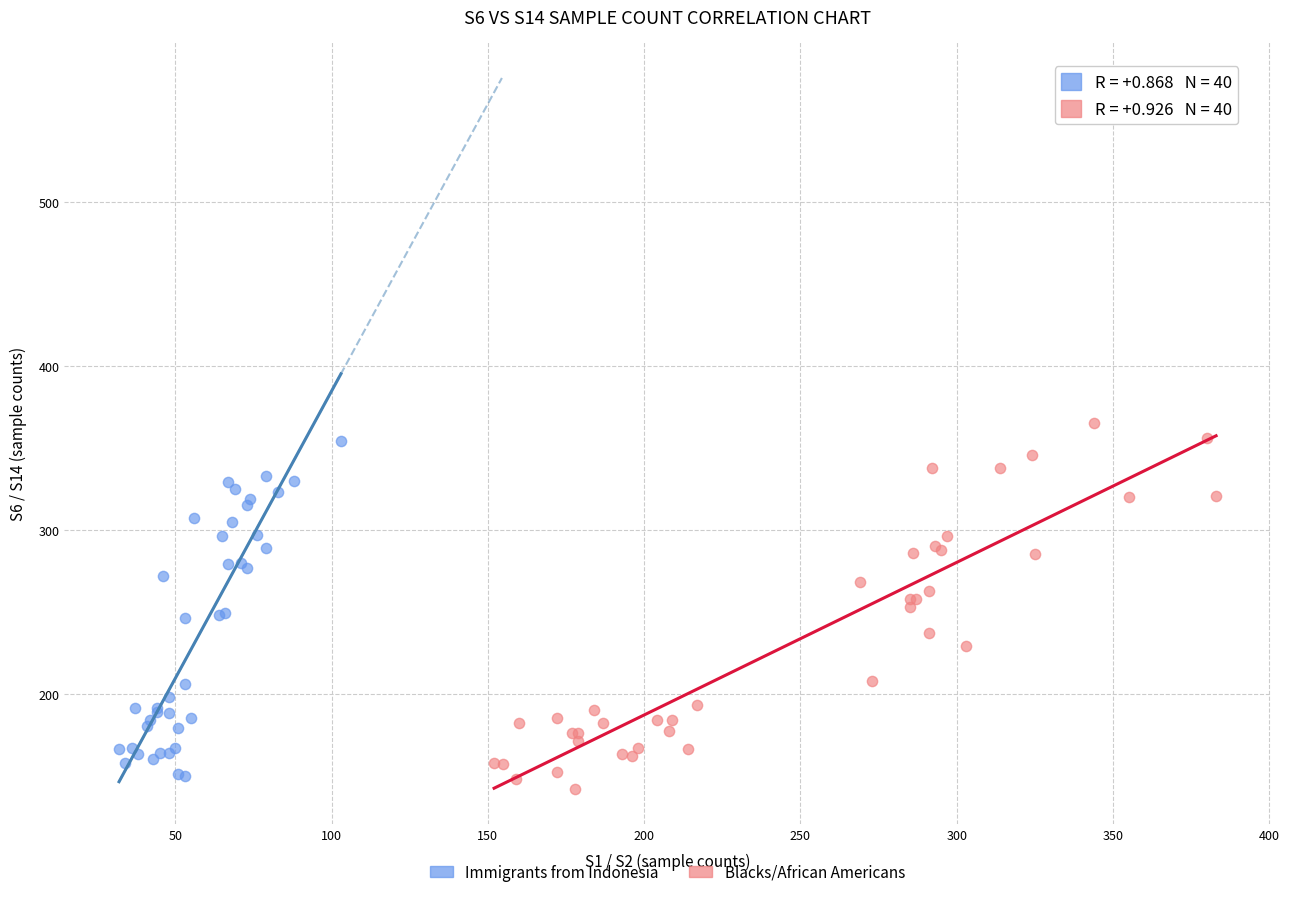

What are all the series names shown in the legend?

Immigrants from Indonesia, Blacks/African Americans